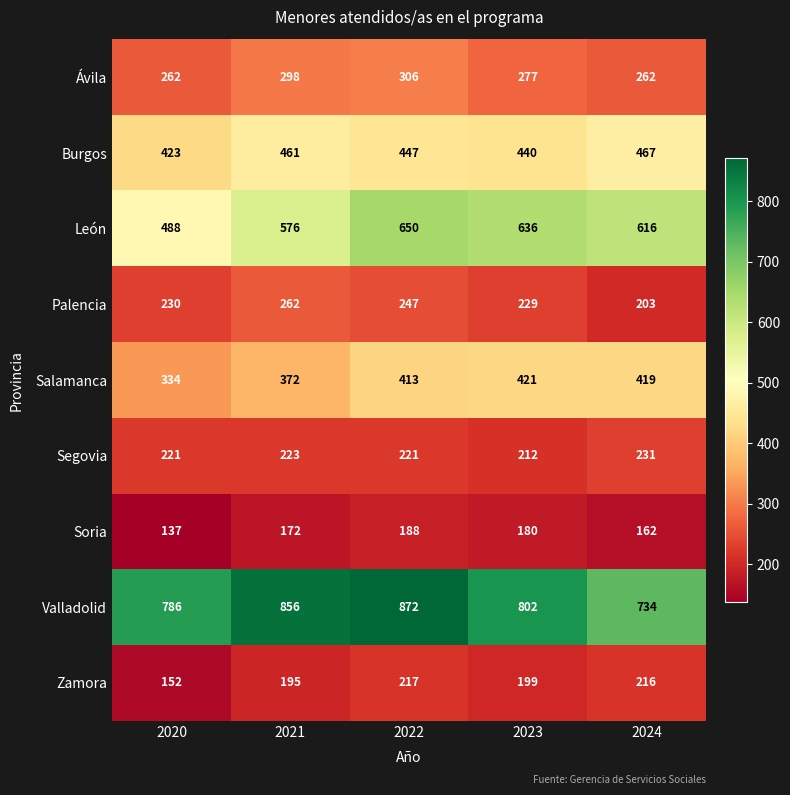

Count the number of data series in this chart.

9